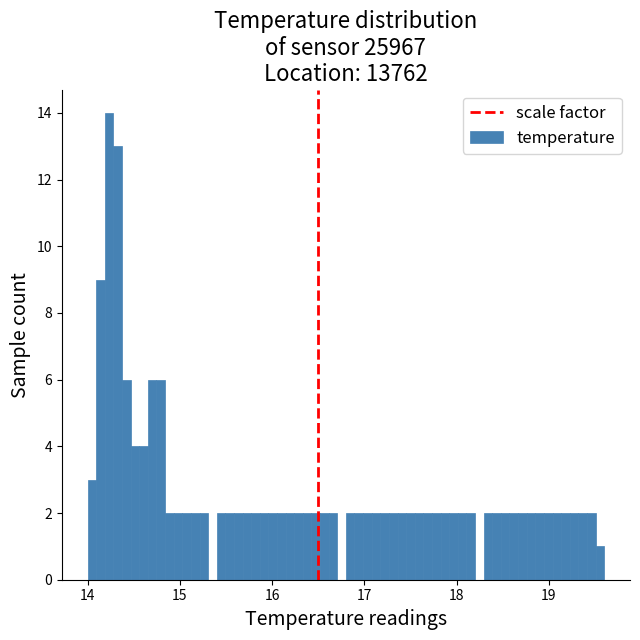

Around what value on the x-axis is the tallest bar? Give the approximate position of its centre, as read against the axis.

14.2